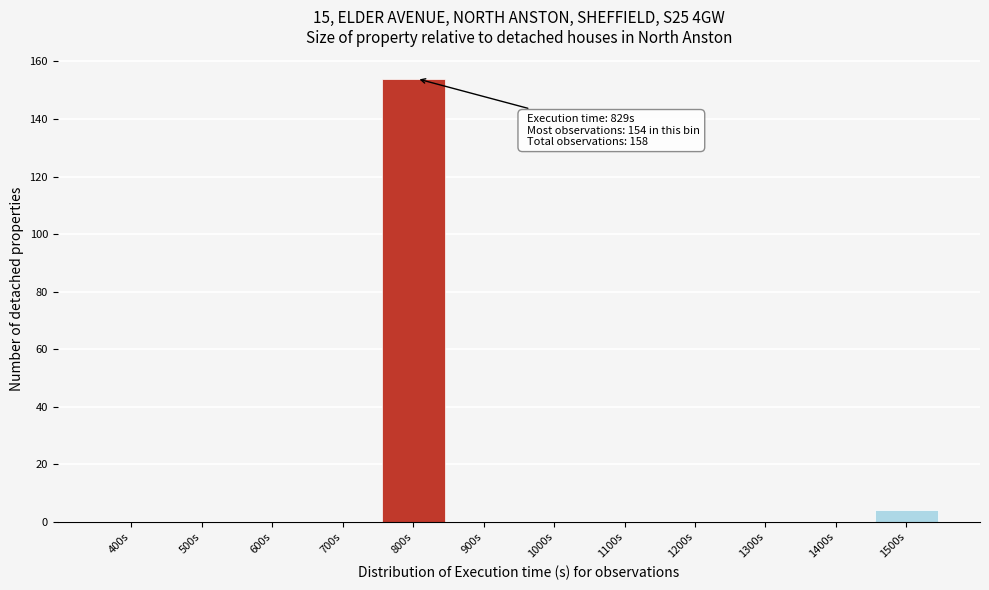

Reading left to right, list all the values displayed in this chart.

400s=0	500s=0	600s=0	700s=0	800s=154	900s=0	1000s=0	1100s=0	1200s=0	1300s=0	1400s=0	1500s=4